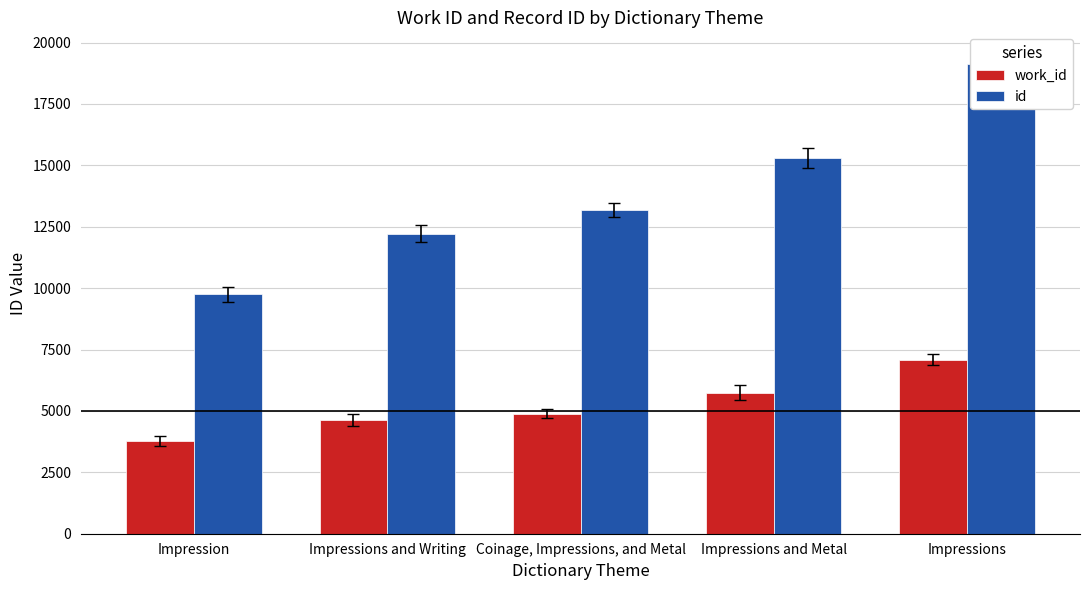

At which label does work_id reach its minimum?

Impression